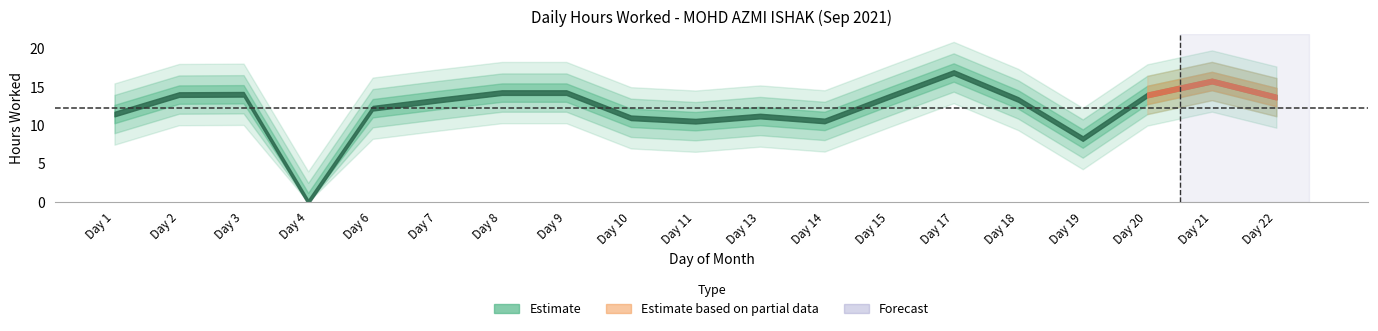

What is the average value?

12.3